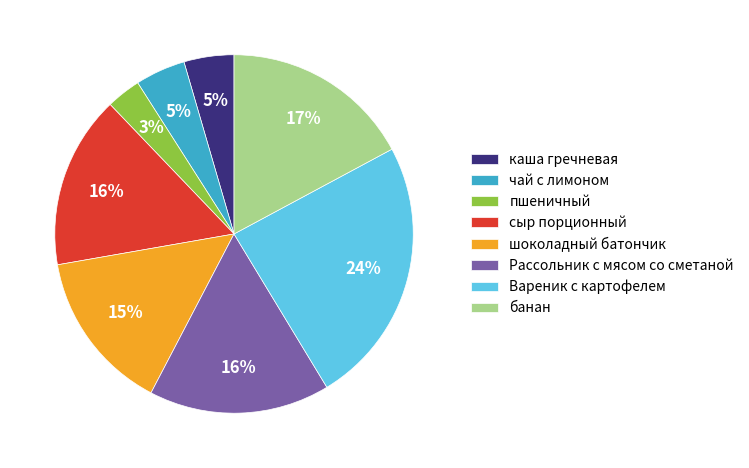

Is the sum of пшеничный and чай с лимоном greater than half?

No